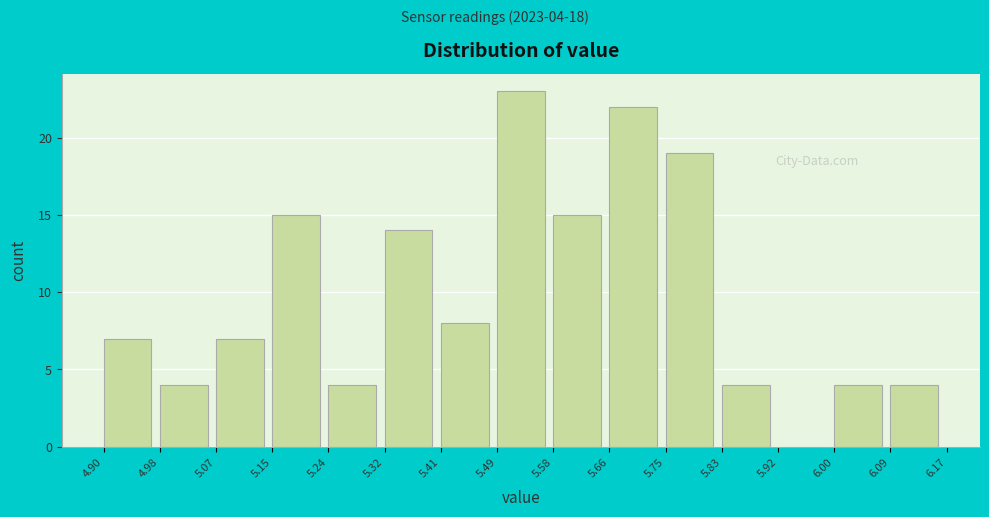

Over which range of the x-axis is the bar tallest?

5.49 to 5.58